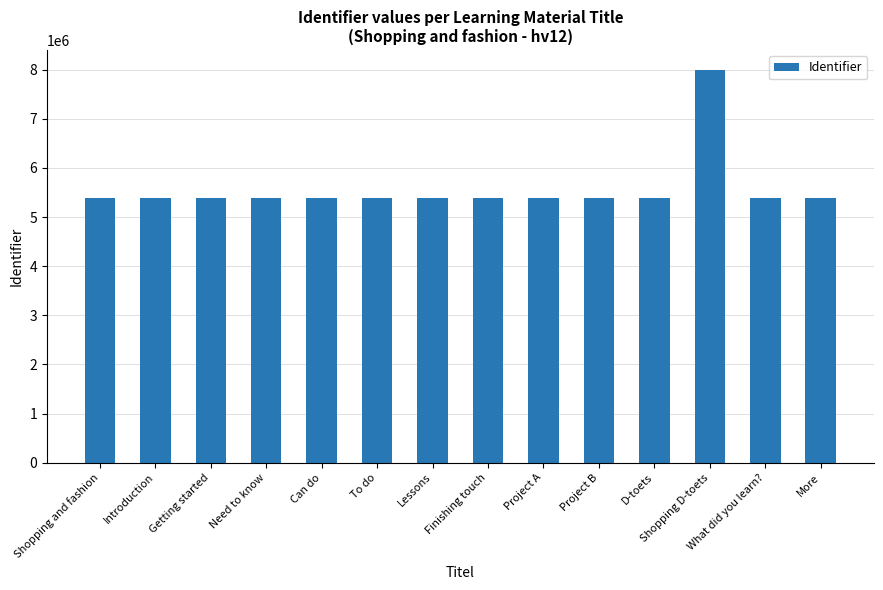

Approximately how many times larger is the value at Project A compared to Lessons?

1.0